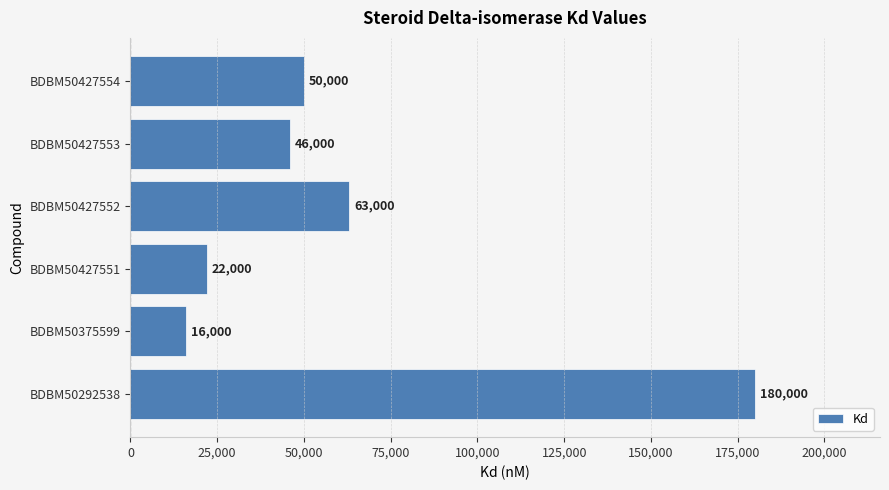

What is the change in value from BDBM50292538 to BDBM50375599?

-164000